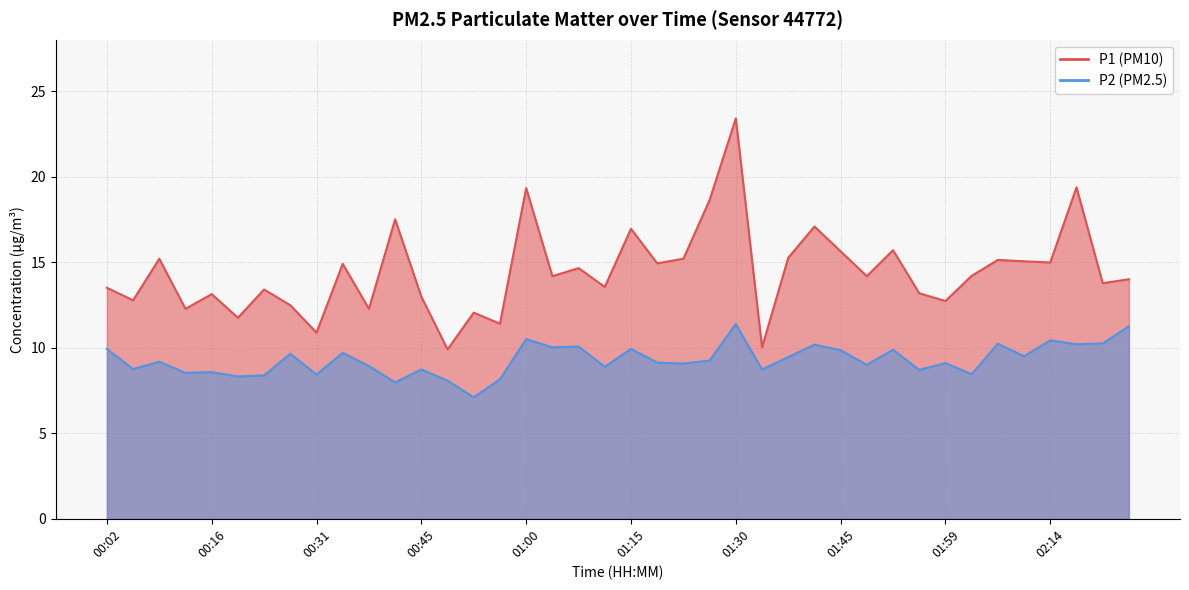

What is the total value across all series at 00:13?

20.8